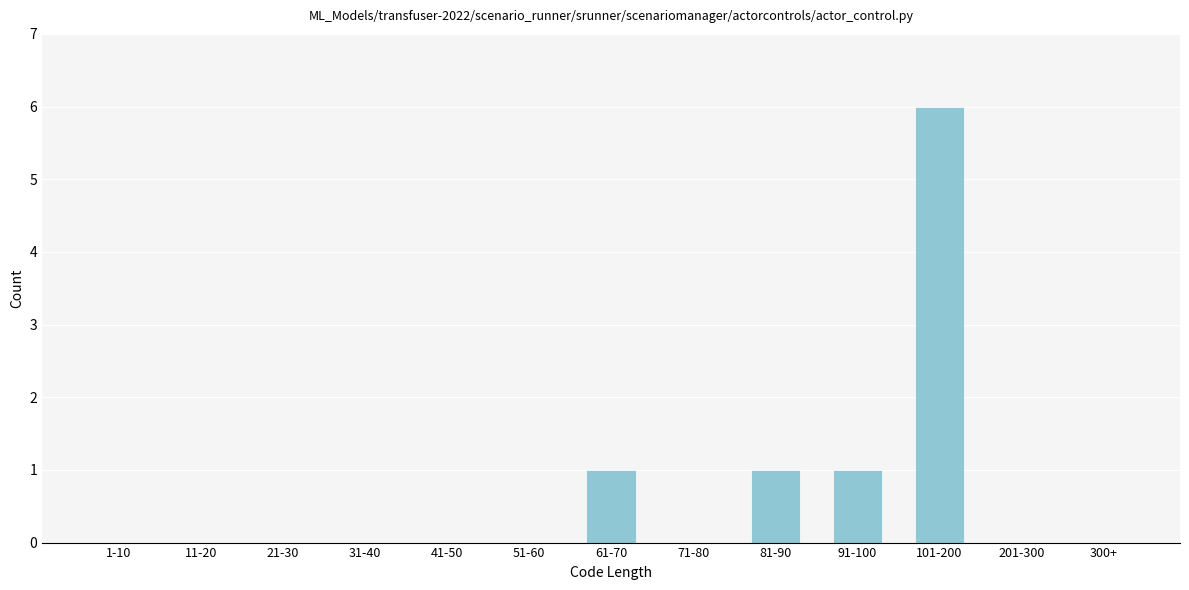

Reading left to right, what are all the values shown in this chart?

1-10=0	11-20=0	21-30=0	31-40=0	41-50=0	51-60=0	61-70=1	71-80=0	81-90=1	91-100=1	101-200=6	201-300=0	300+=0